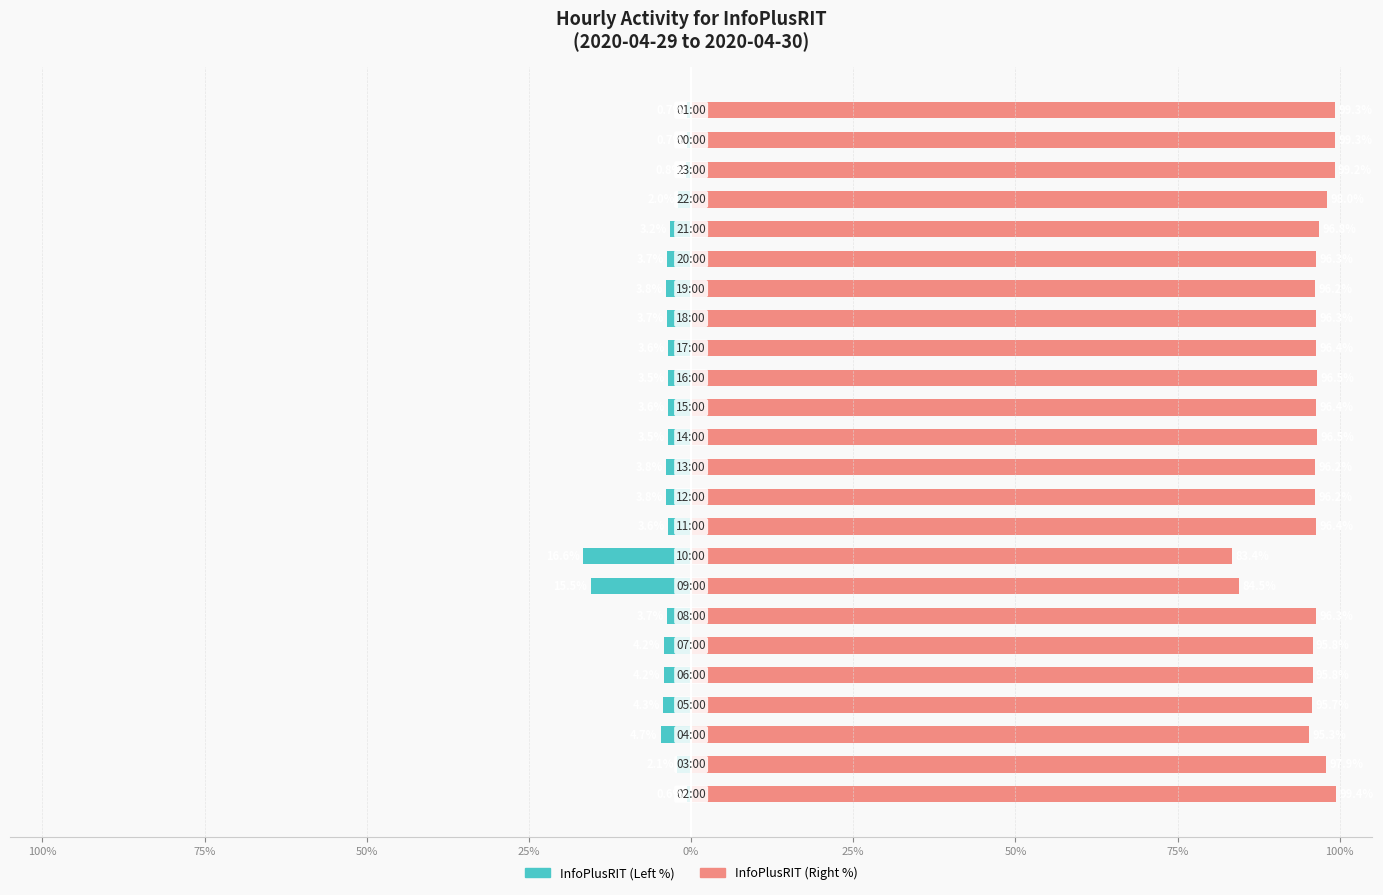

Which series has the largest total across all categories?

InfoPlusRIT (Right %)